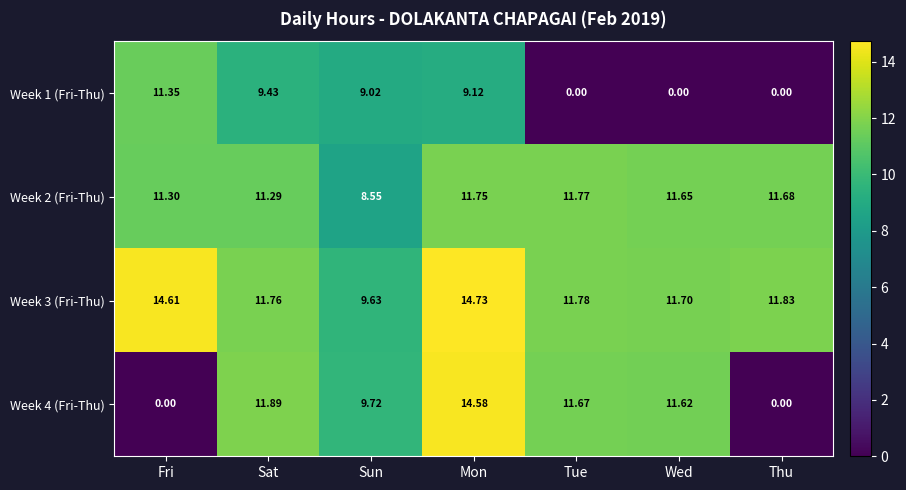

At which label is Week 4 (Fri-Thu) closest to 7?

Sun